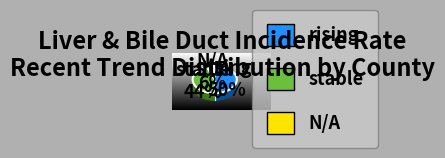

What is the largest slice in the pie chart?

rising